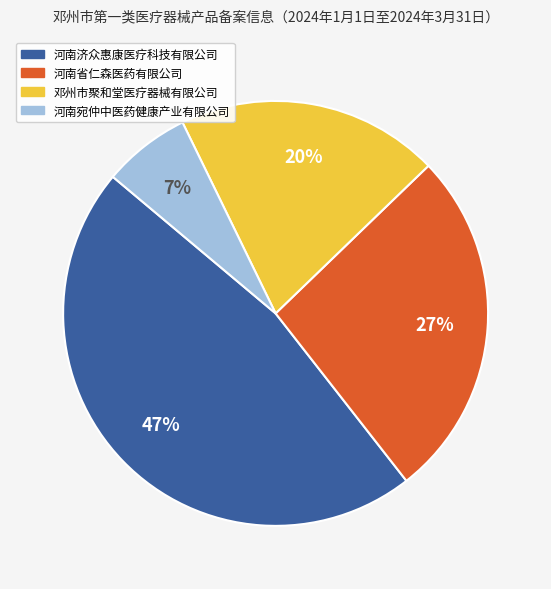

What percentage is the 邓州市聚和堂医疗器械有限公司 slice, to the nearest percent?

20%